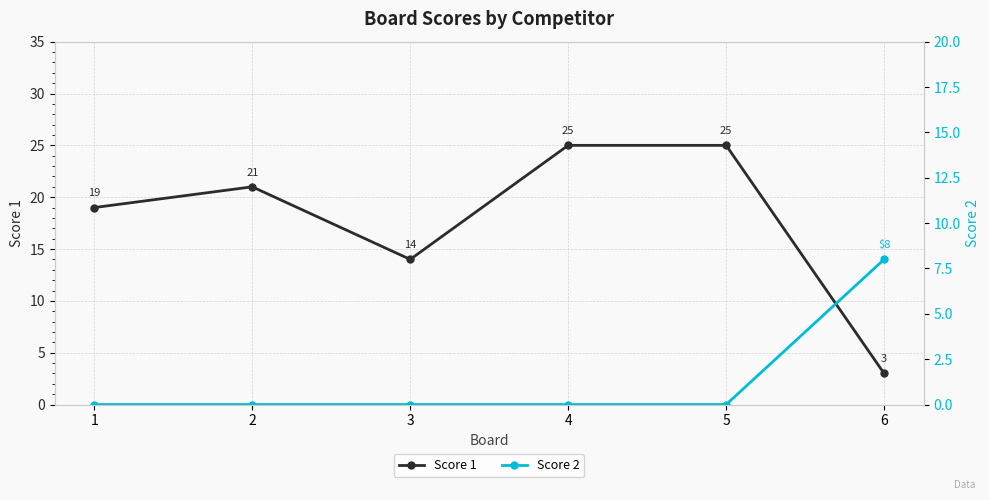

Rank the series at 1 from lowest to highest value.

Score 2, Score 1